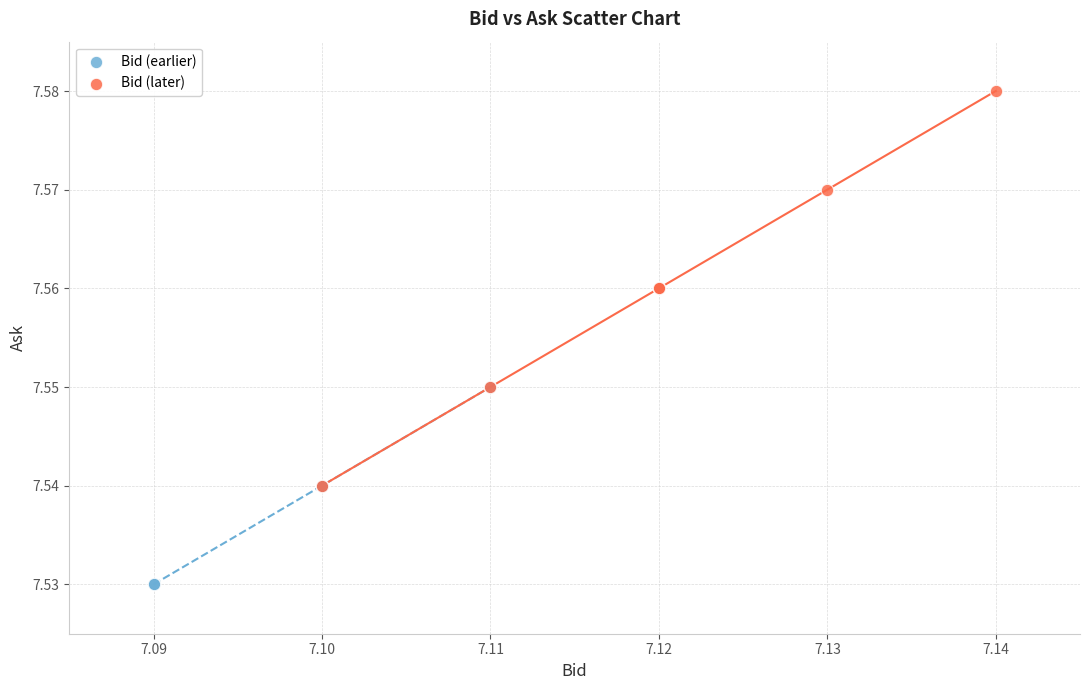

Which series reaches the maximum Y coordinate?

Bid (later)